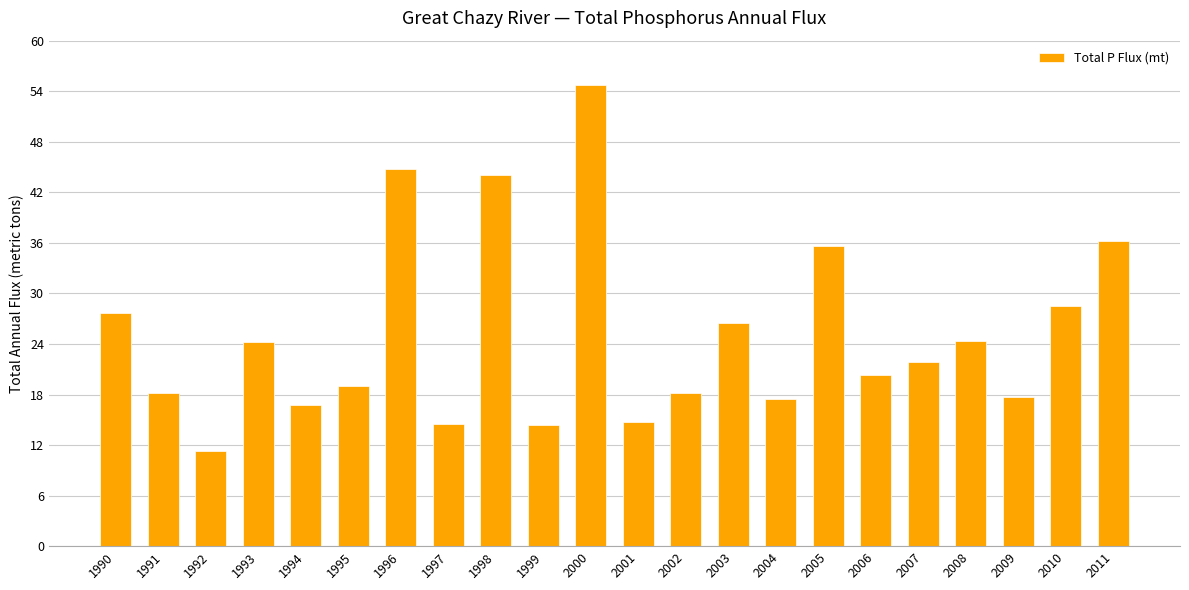

What is the greatest value displayed?

54.8